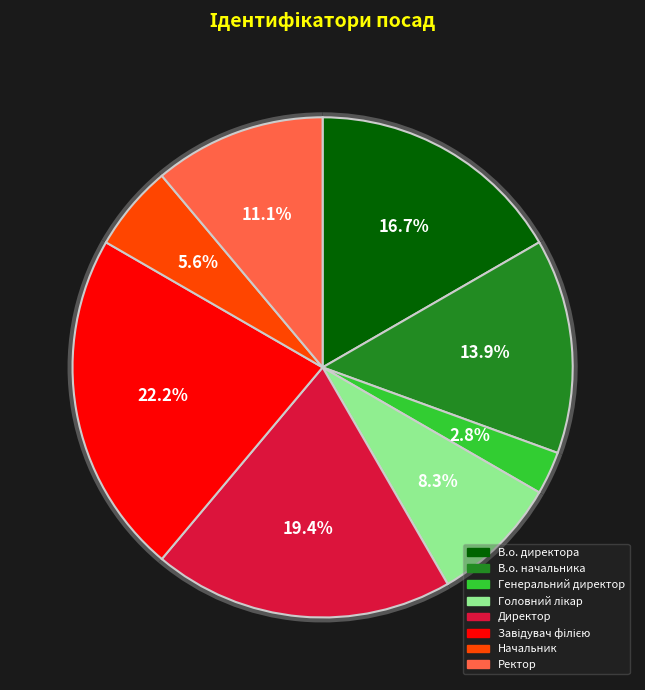

What is the change in value from В.о. директора to Генеральний директор?

-5